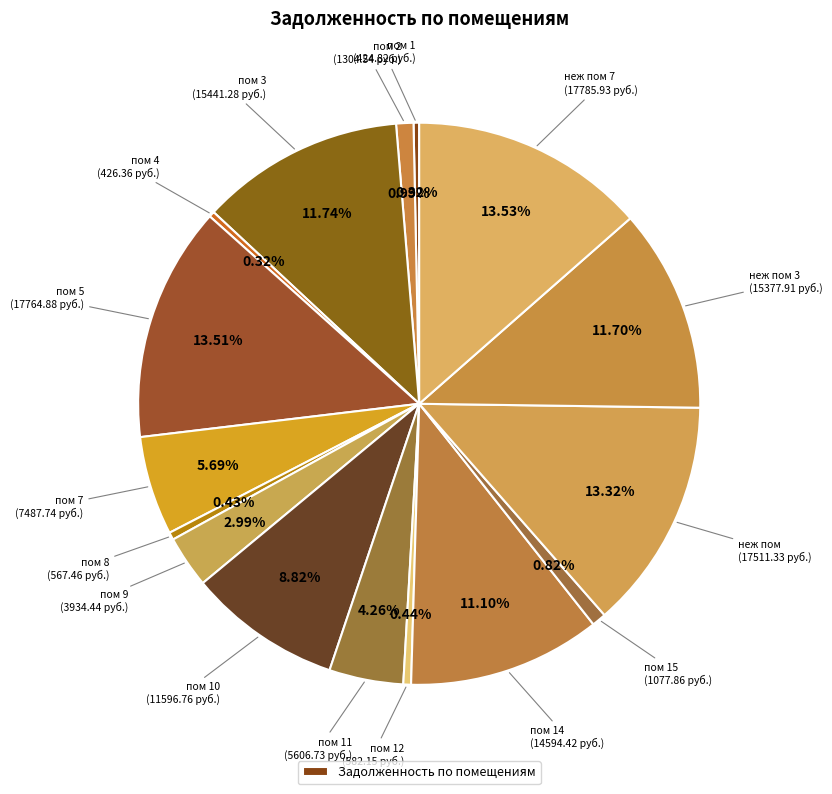

Which category has the biggest portion of the pie?

неж пом 7